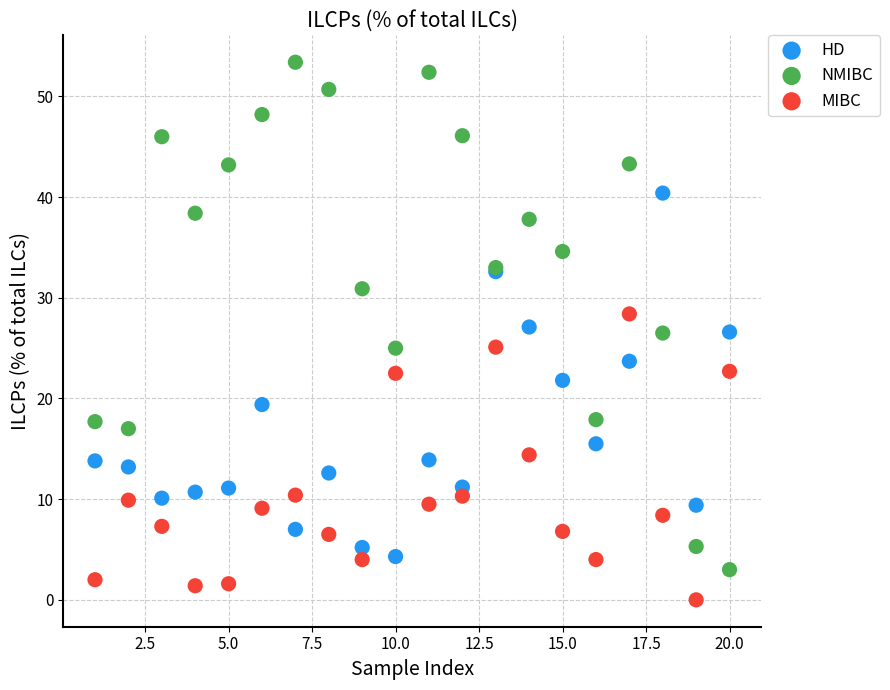

What is the X range (max minus min) for the scatter plot?

19.0